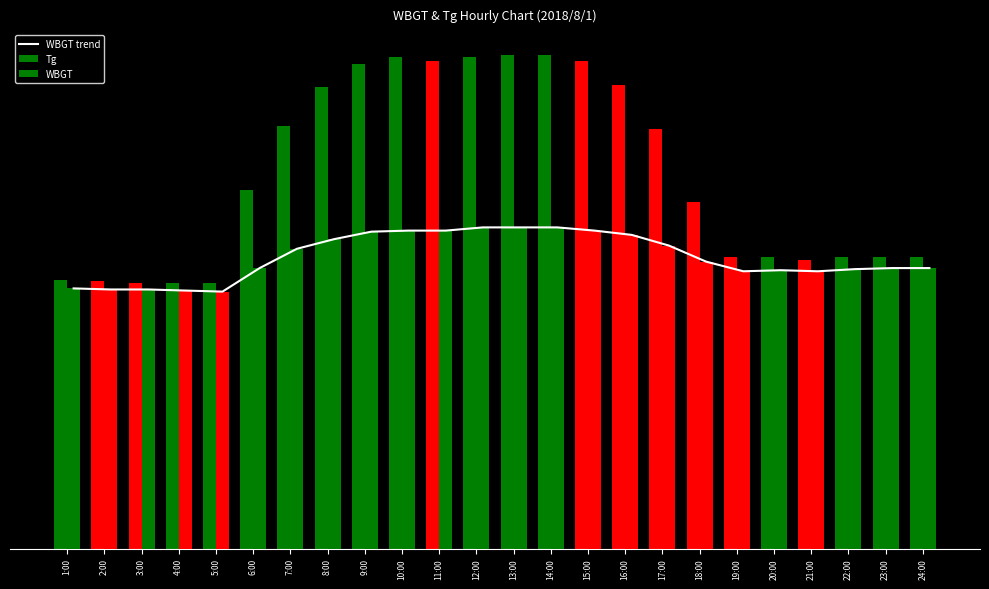

What is the total value across all series at 19:00?

79.0